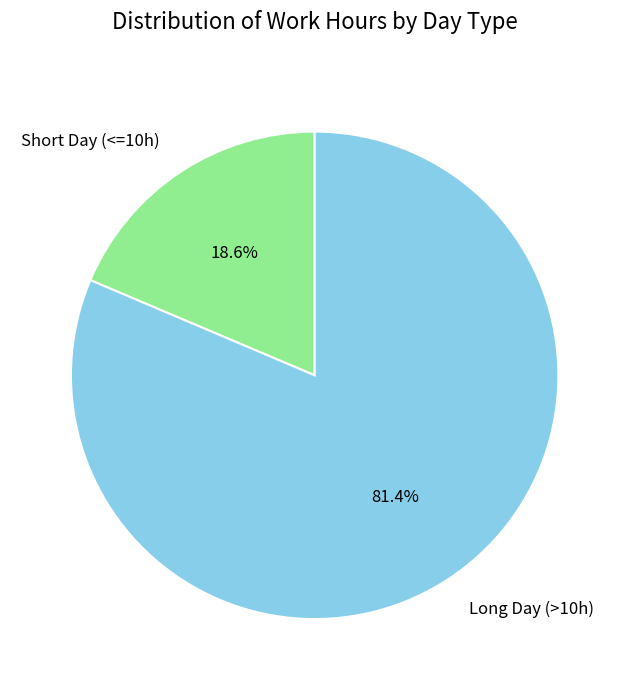

What percentage do Long Day (>10h) and Short Day (<=10h) together represent?

100.0%